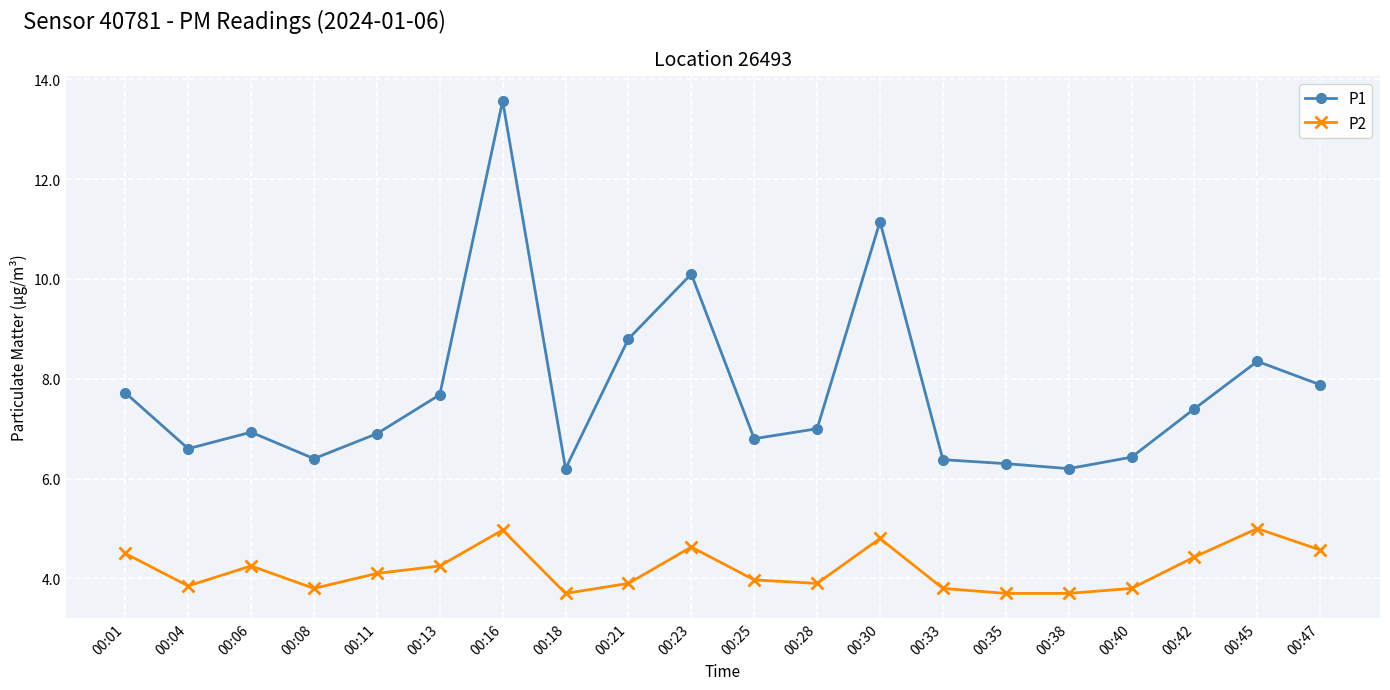

List the series in order of their overall mean, highest first.

P1, P2